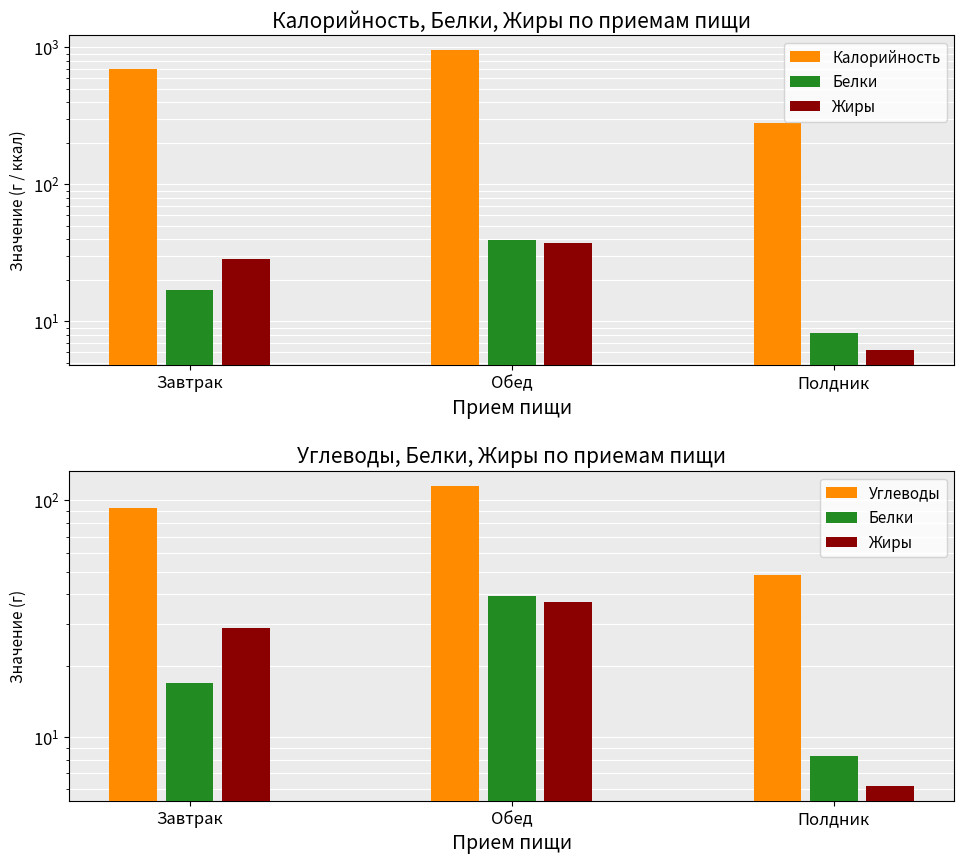

Which series has the largest total across all categories?

Калорийность